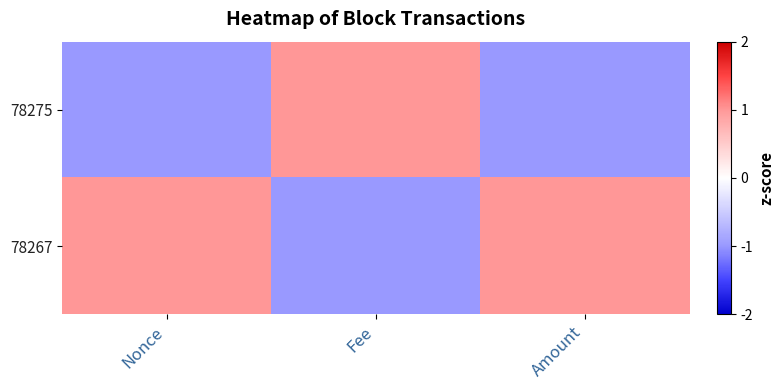

Which series has the largest range (max minus min)?

78275